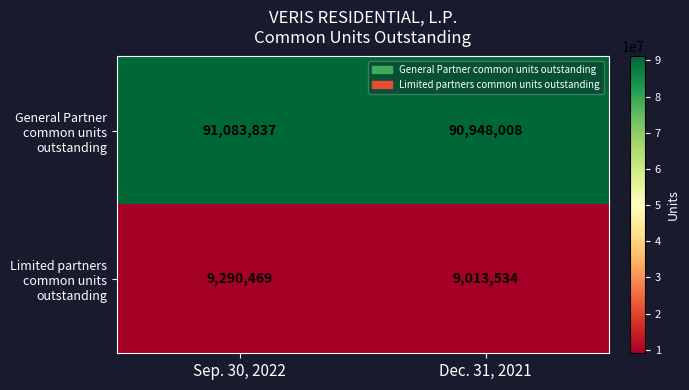

What is the difference between the highest and lowest values at Sep. 30, 2022?

81793368